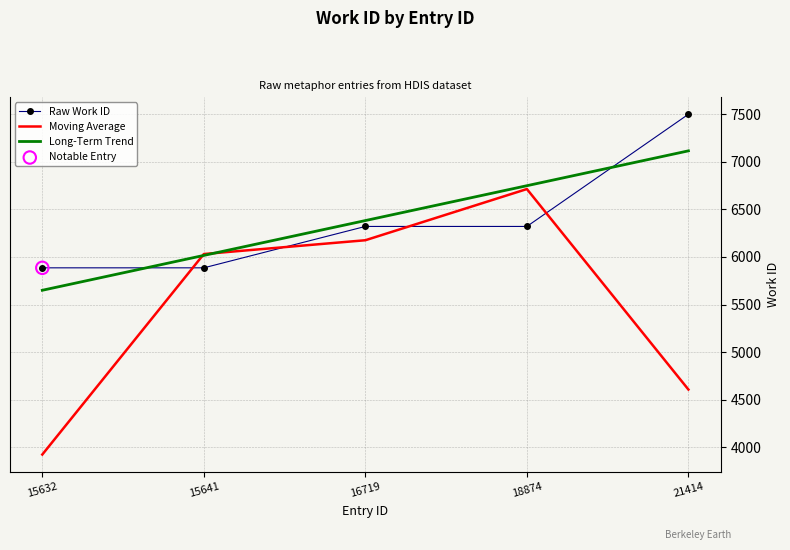

Which series has the widest spread of values?

Moving Average